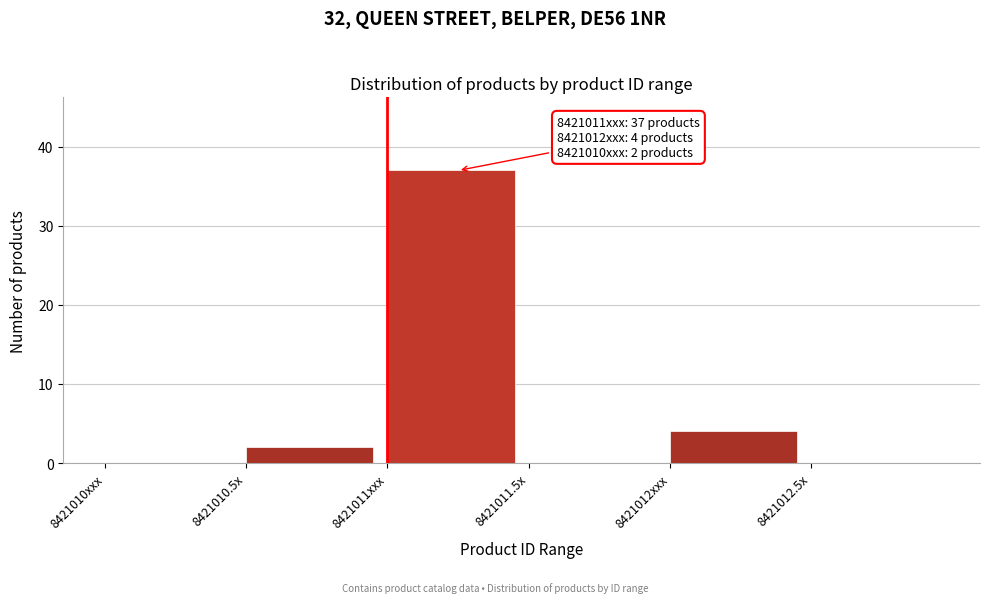

Reading right to left, list all the values displayed in this chart.

8421012.5x=0	8421012xxx=4	8421011.5x=0	8421011xxx=37	8421010.5x=2	8421010xxx=0